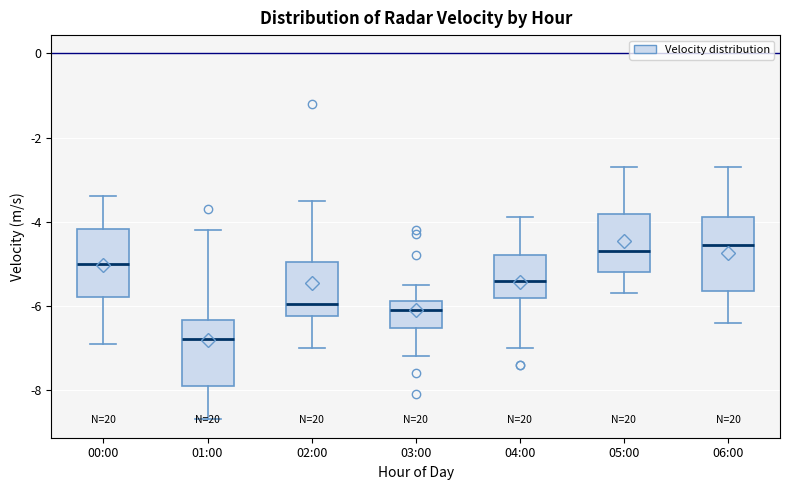

Reading left to right, read every box against the y-axis: the position of its median line, the range the box covers, and the ends of its whiskers. The values are not printed on the chart, so give them approximately, as read against the axis.

00:00: median -5.0, box -5.8 to -4.2, whiskers -6.8 to -3.4
01:00: median -6.8, box -7.8 to -6.4, whiskers -8.6 to -4.2
02:00: median -6.0, box -6.2 to -5.0, whiskers -7.0 to -3.4
03:00: median -6.0, box -6.6 to -5.8, whiskers -7.2 to -5.4
04:00: median -5.4, box -5.8 to -4.8, whiskers -7.0 to -3.8
05:00: median -4.6, box -5.2 to -3.8, whiskers -5.6 to -2.6
06:00: median -4.6, box -5.6 to -3.8, whiskers -6.4 to -2.6